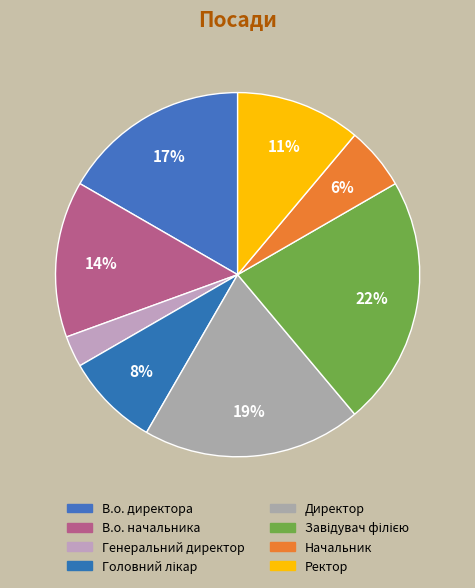

Between Начальник and Ректор, which is larger?

Ректор